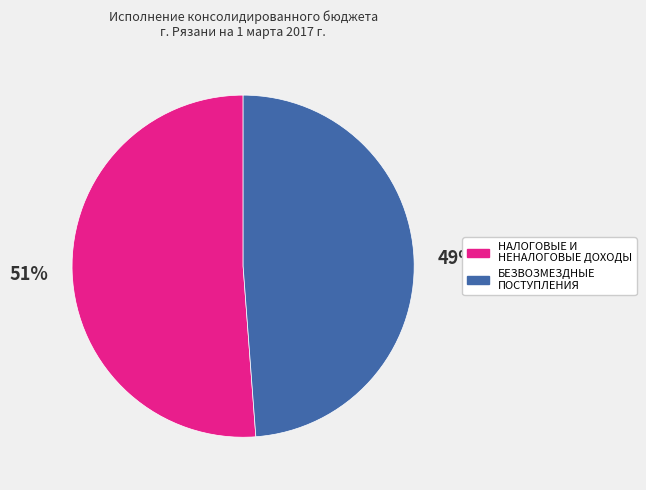

Do БЕЗВОЗМЕЗДНЫЕ ПОСТУПЛЕНИЯ and НАЛОГОВЫЕ И НЕНАЛОГОВЫЕ ДОХОДЫ together represent more than half of the pie?

Yes